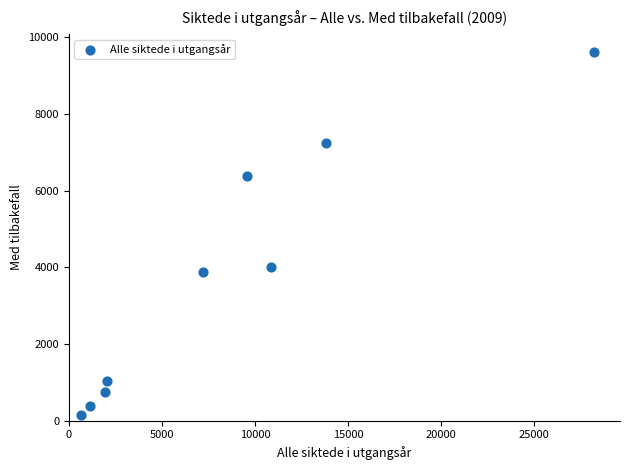

What Y value in the scatter plot is closest to 4873?

4006